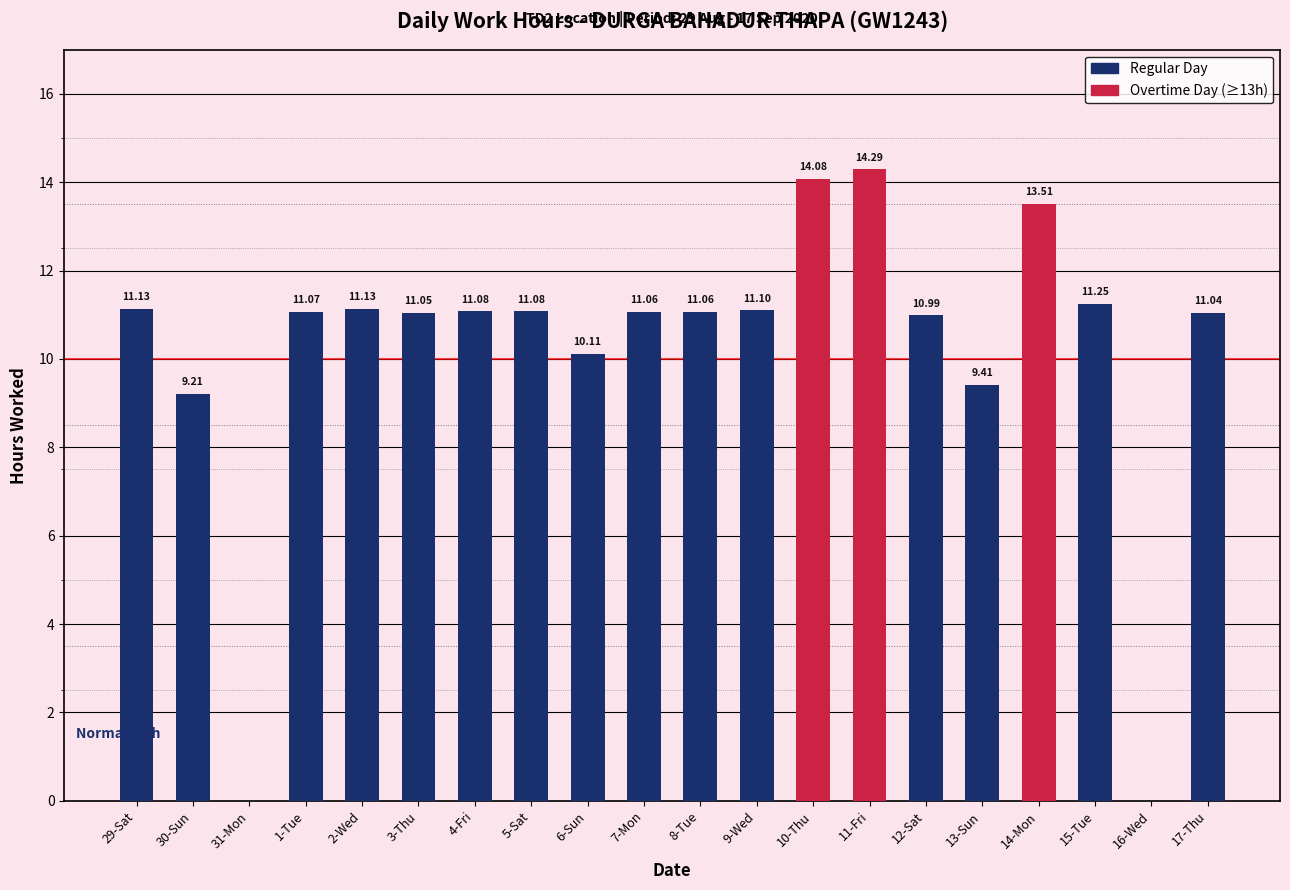

Which has a higher value, 3-Thu or 29-Sat?

29-Sat